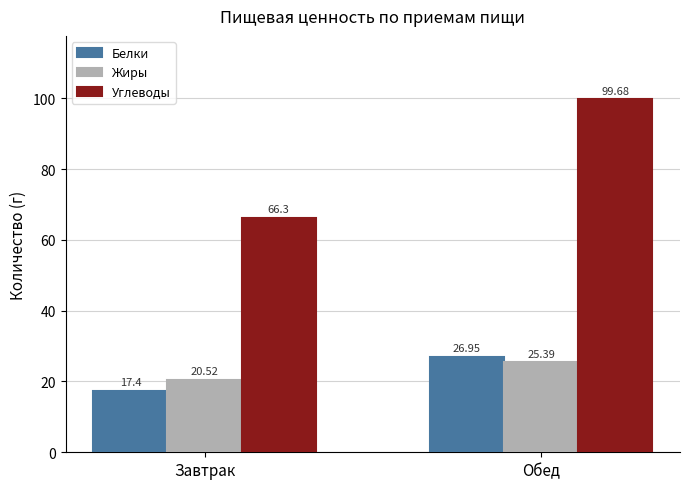

How many data points in Углеводы are less than 99?

1